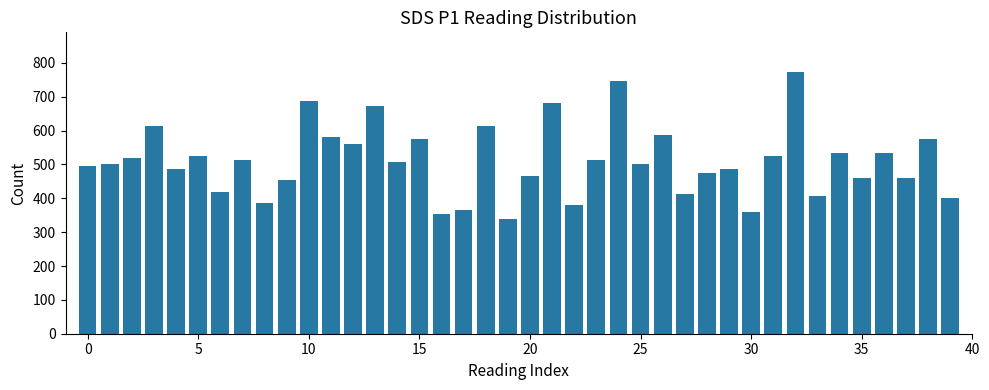

What is the difference between the second highest and minimum values?

406